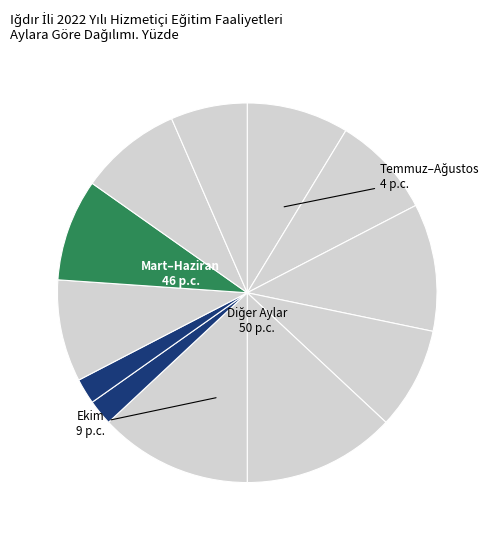

How many segments does this pie chart have?

12